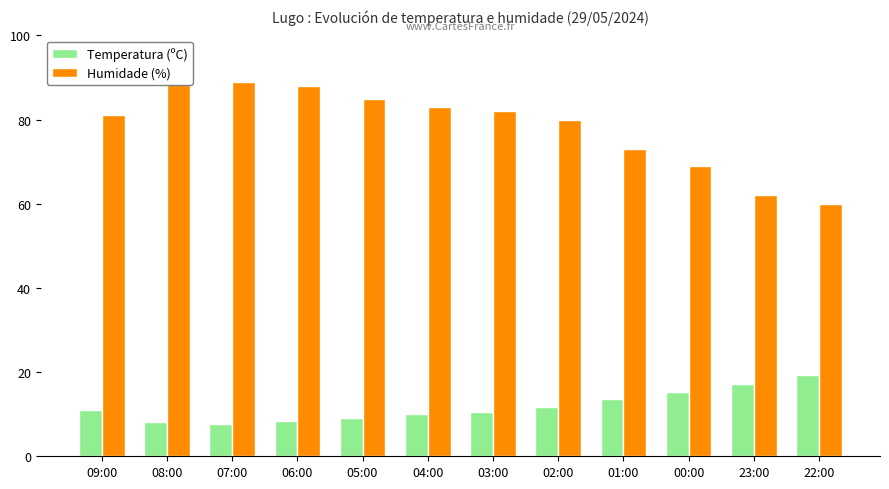

At which category is the sum across all series the highest?

08:00